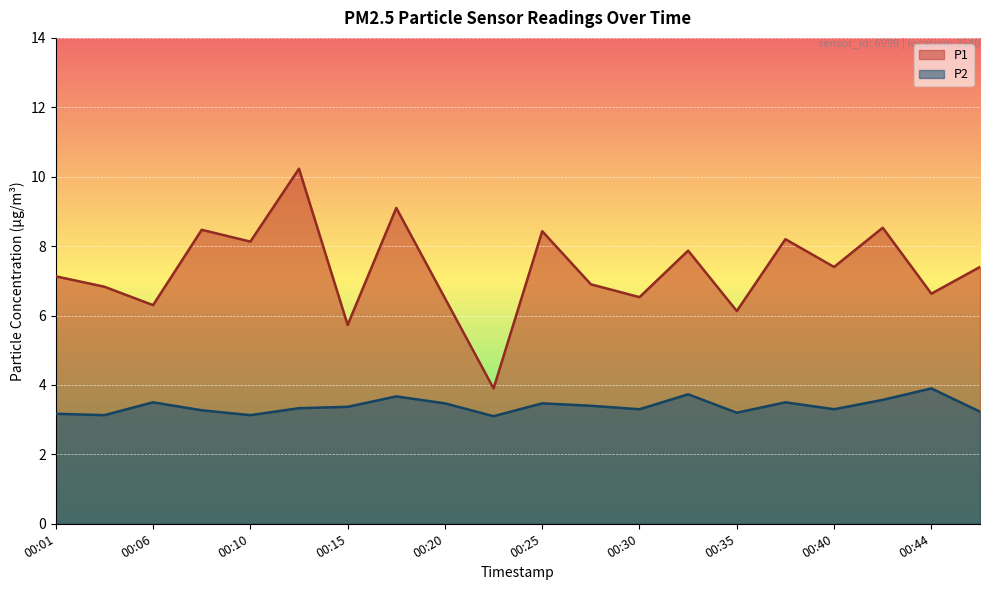

Rank the series at 00:15 from lowest to highest value.

P2, P1